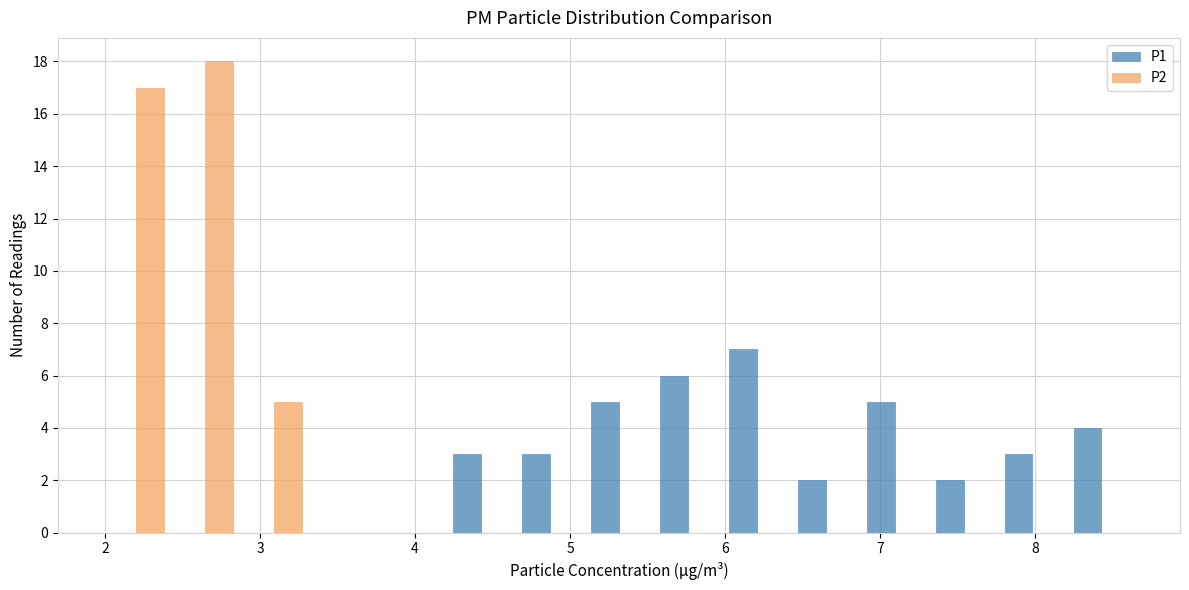

Reading left to right, transcribe this chart: for each range on the x-axis, give the height of each series' bar. Neither the bar edges nor the heights are printed on the chart, so give them approximately, as read against the axes.

2.0 to 2.4: P1=0	P2=17
2.4 to 2.9: P1=0	P2=18
2.9 to 3.3: P1=0	P2=5
3.3 to 3.8: P1=0	P2=0
3.8 to 4.2: P1=0	P2=0
4.2 to 4.6: P1=3	P2=0
4.6 to 5.1: P1=3	P2=0
5.1 to 5.5: P1=5	P2=0
5.5 to 6.0: P1=6	P2=0
6.0 to 6.4: P1=7	P2=0
6.4 to 6.9: P1=2	P2=0
6.9 to 7.3: P1=5	P2=0
7.3 to 7.8: P1=2	P2=0
7.8 to 8.2: P1=3	P2=0
8.2 to 8.7: P1=4	P2=0